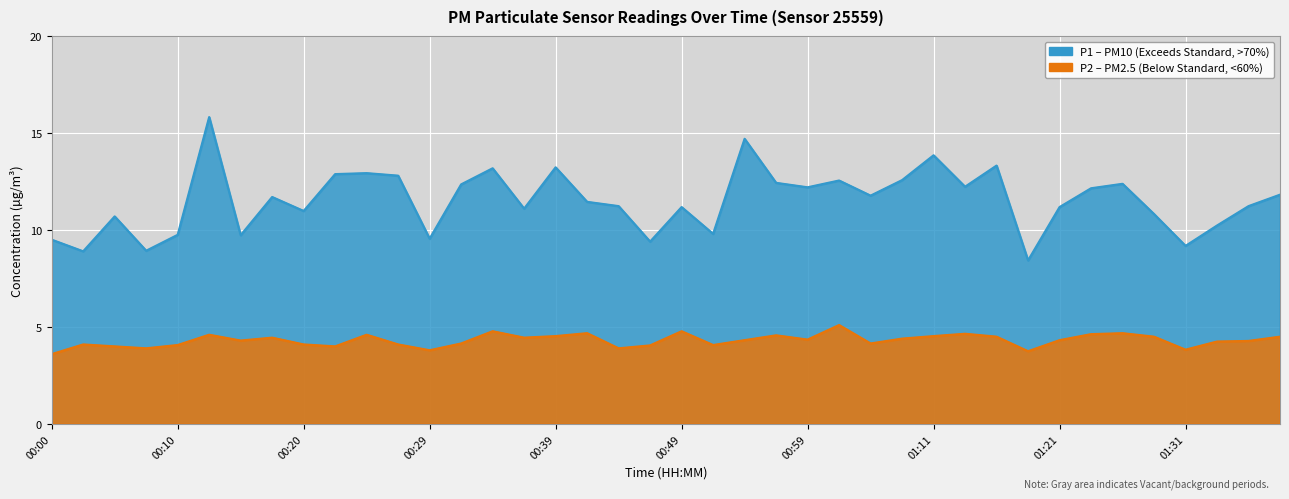

Is it true that P1 equals 12.4 at 00:56?

True